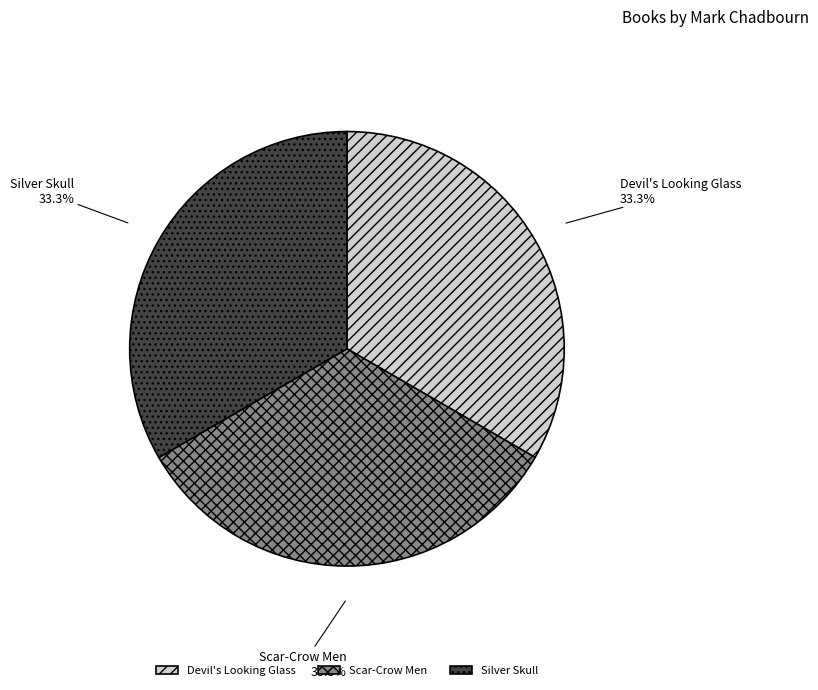

What is the total percentage of Silver Skull and Devil's Looking Glass?

66.7%